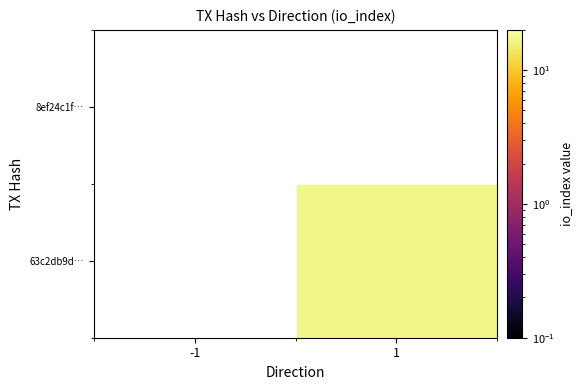

List the labels in order of 63c2db9d… value, largest first.

-1, 1